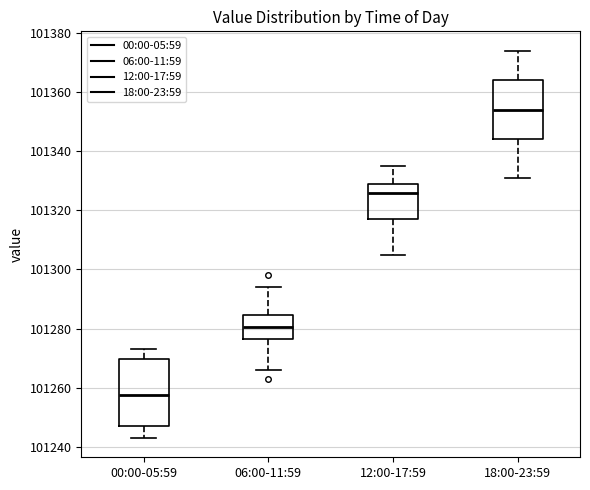

Comparing the boxes themselves (not the whiskers), which one is the tallest?

00:00-05:59